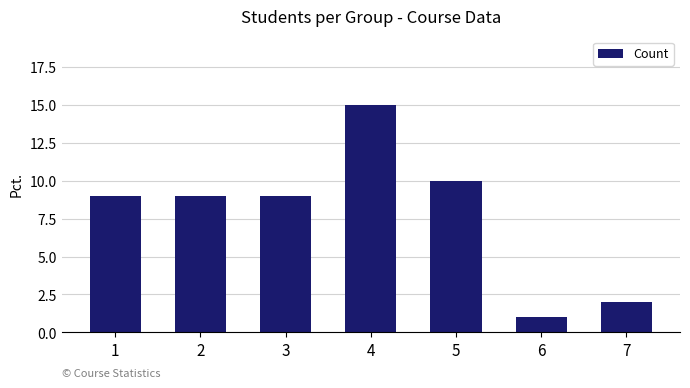

What is the ratio of the value at 3 to the value at 1?

1.0